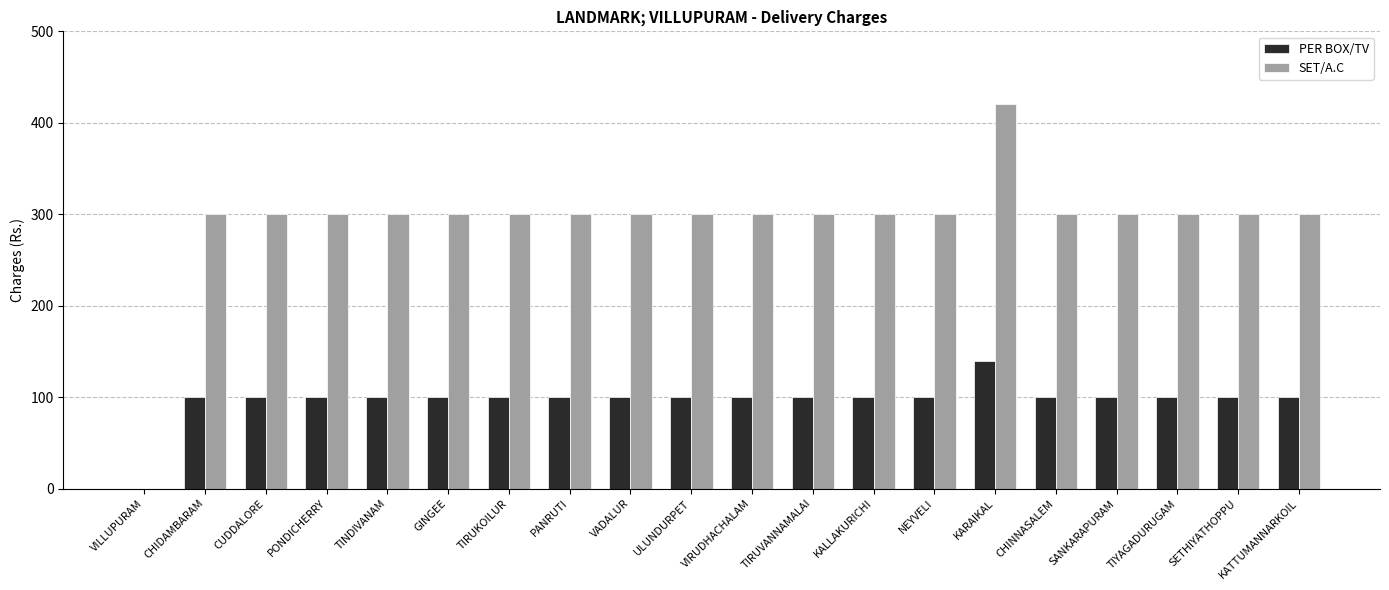

Which series has the largest total across all categories?

SET/A.C